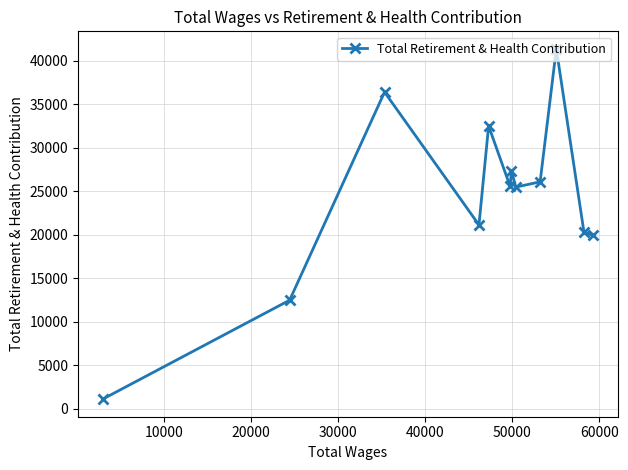

What is the average value?

24121